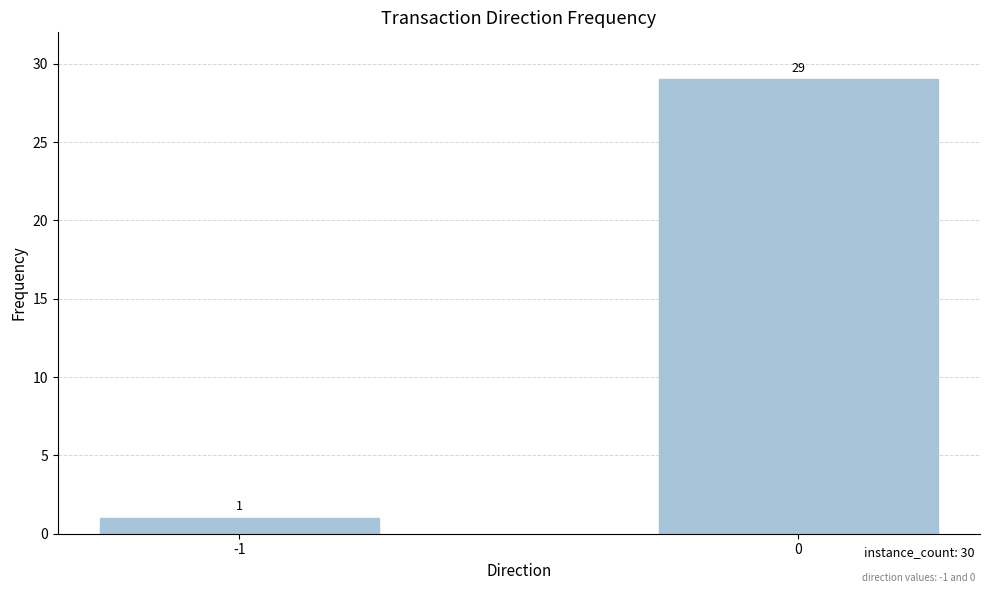

What is the sum of the values at -1 and 0?

30